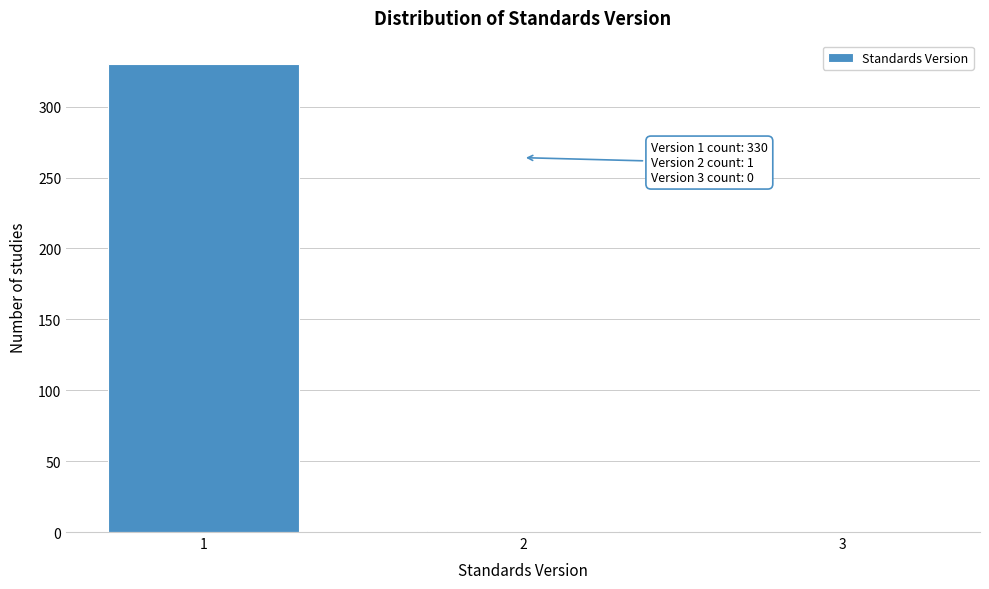

Is it true that the value at 1 is 582?

False